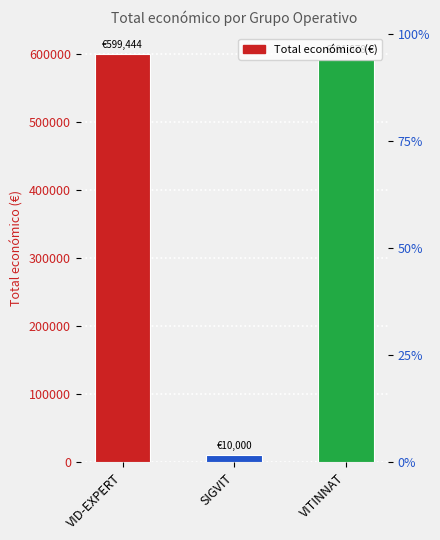

Reading left to right, what are all the values shown in this chart?

599444	10000	591878